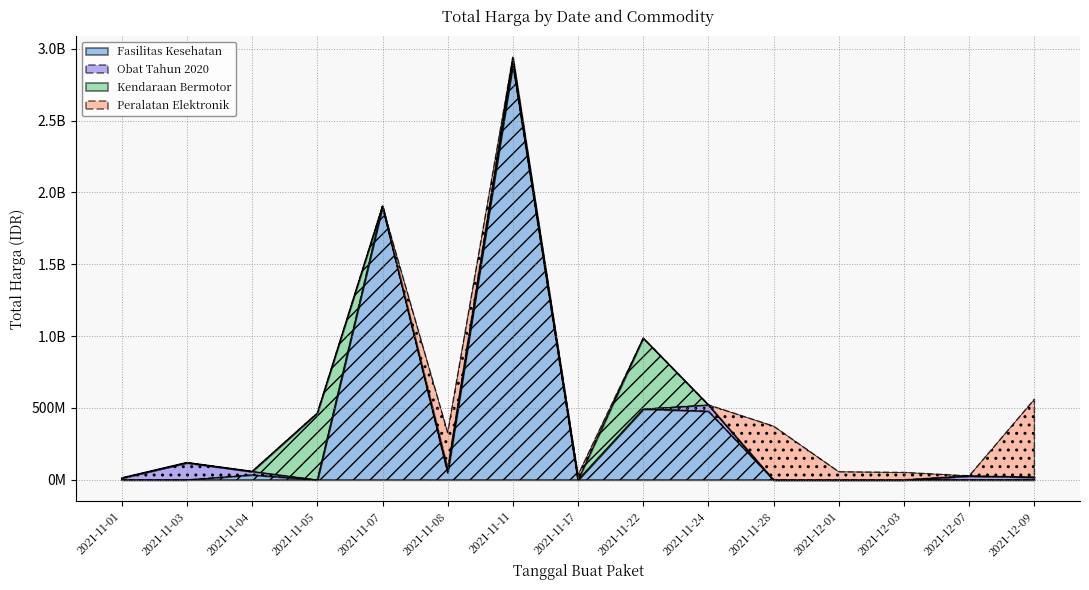

Reading left to right, transcribe all the data shown in this chart.

Fasilitas Kesehatan: 0	0	34577875	0	1903467900	49730040	2892122000	0	493000000	477600000	0	0	0	0	0
Obat Tahun 2020: 12787500	119641270	23653000	0	0	24693960	7401240	0	0	43859200	0	0	0	27412000	18900000
Kendaraan Bermotor: 0	0	0	464002100	0	0	39440000	0	493000000	0	0	0	0	0	0
Peralatan Elektronik: 0	0	0	0	0	254700000	0	34292000	0	0	373404000	56152800	51601000	0	541071000